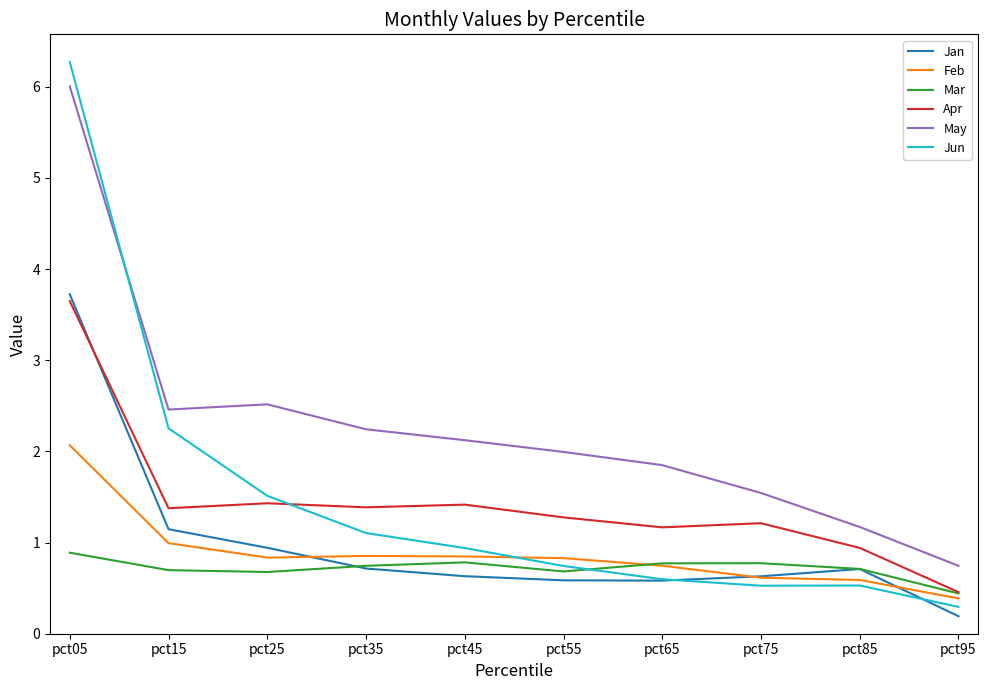

Is it true that Feb equals 0.7 at pct65?

True